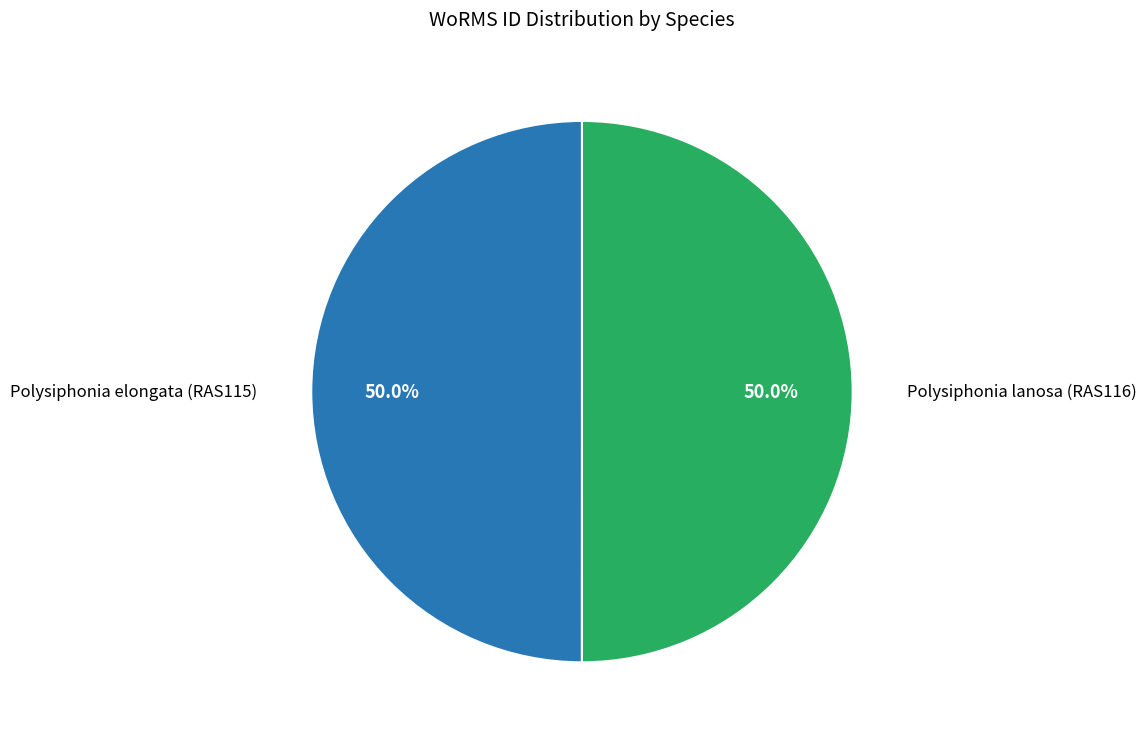

How many segments does this pie chart have?

2